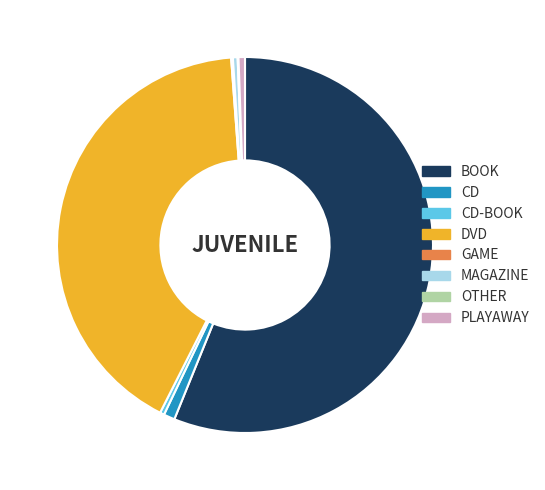

Is it true that MAGAZINE is 11% of the pie?

False